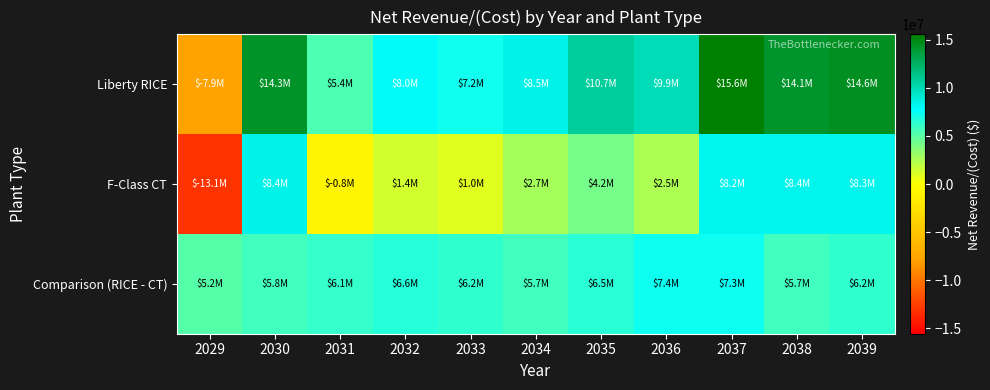

Which series has the largest range (max minus min)?

Liberty RICE